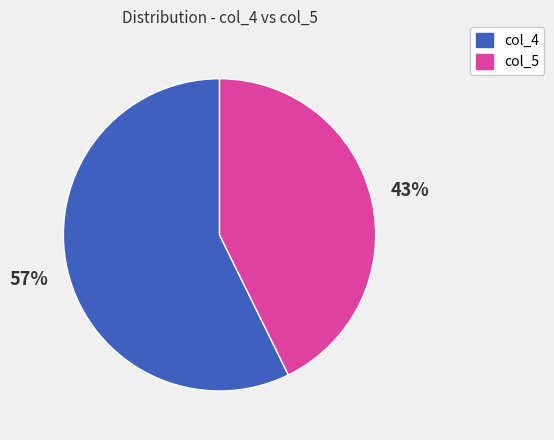

Is there any slice that represents more than half of the pie?

Yes